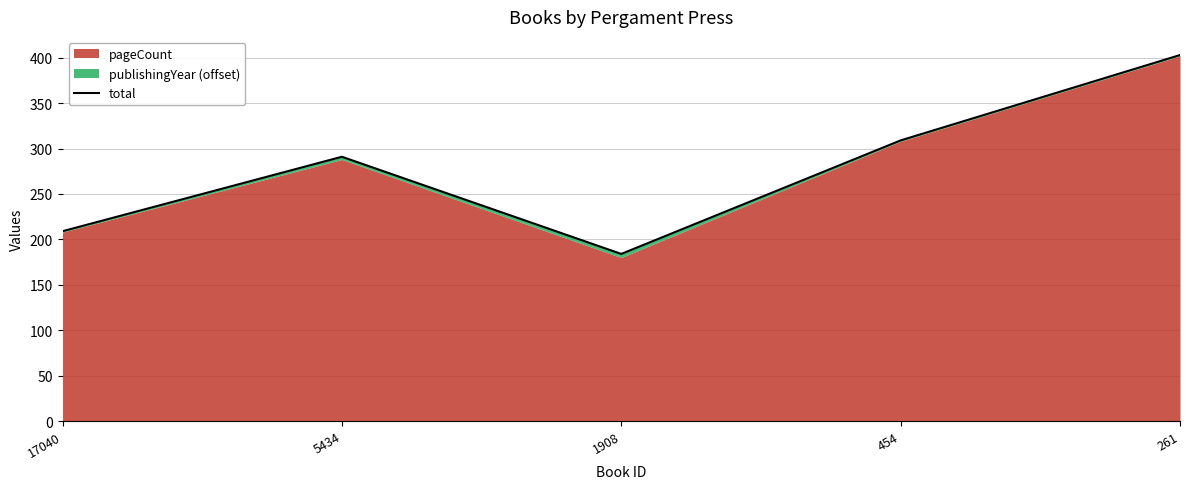

How many lines are shown in the chart?

1